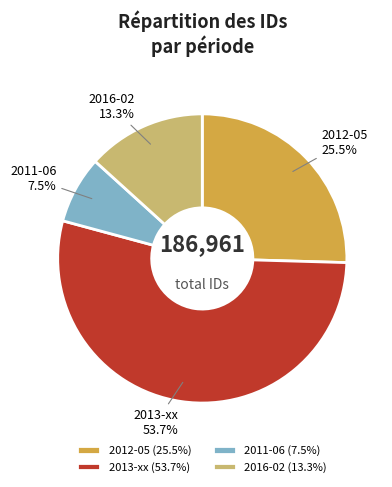

Count the number of slices in the pie.

4